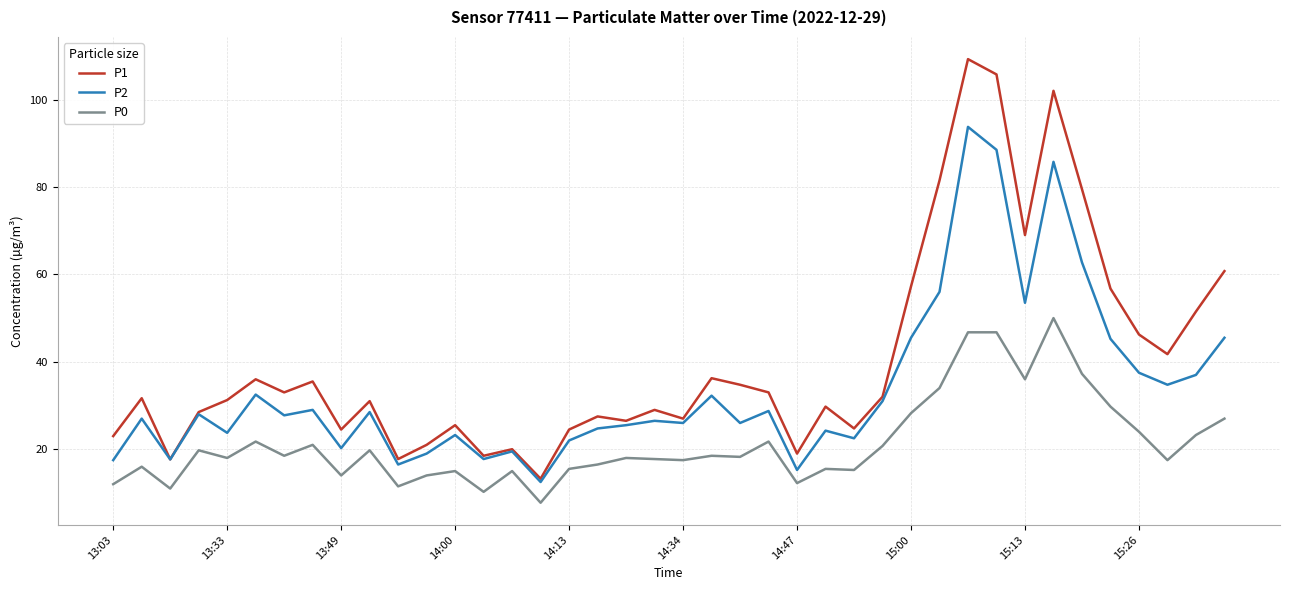

What are all the series names shown in the legend?

P1, P2, P0